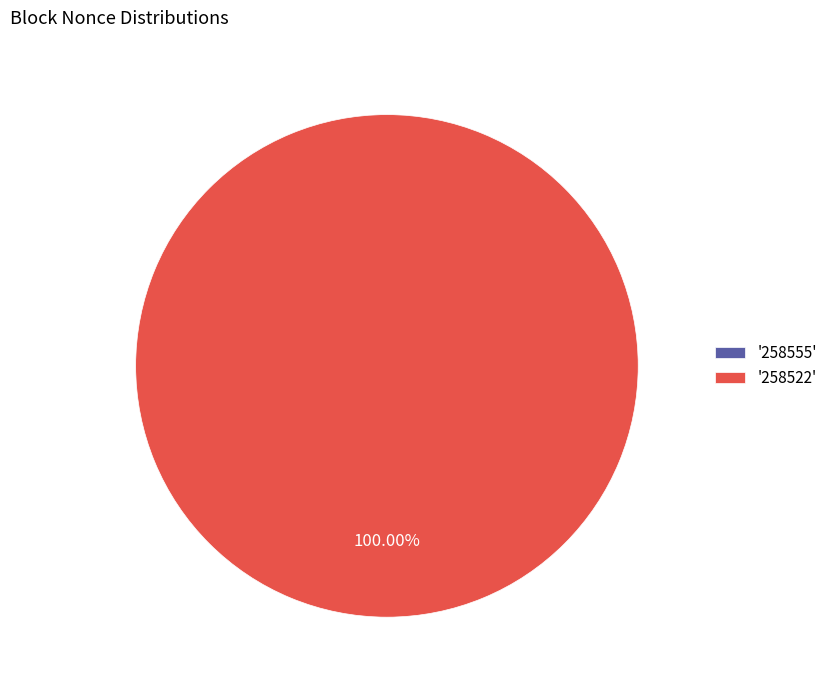

To the nearest percent, what is the average slice percentage?

50%